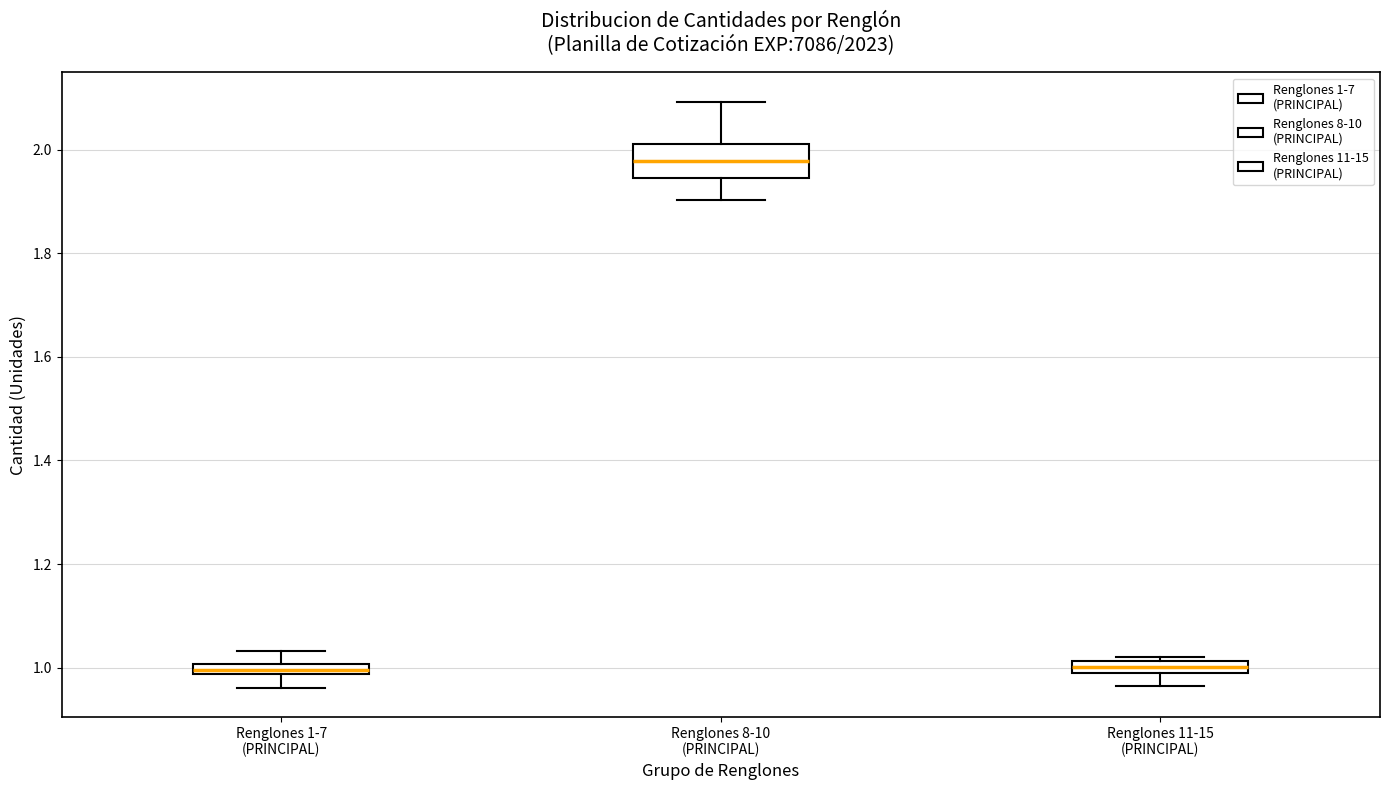

Where is the lower edge of the box for Renglones 8-10 (PRINCIPAL) on the y-axis? The values are not printed on the chart, so give them approximately, as read against the axis.

1.94